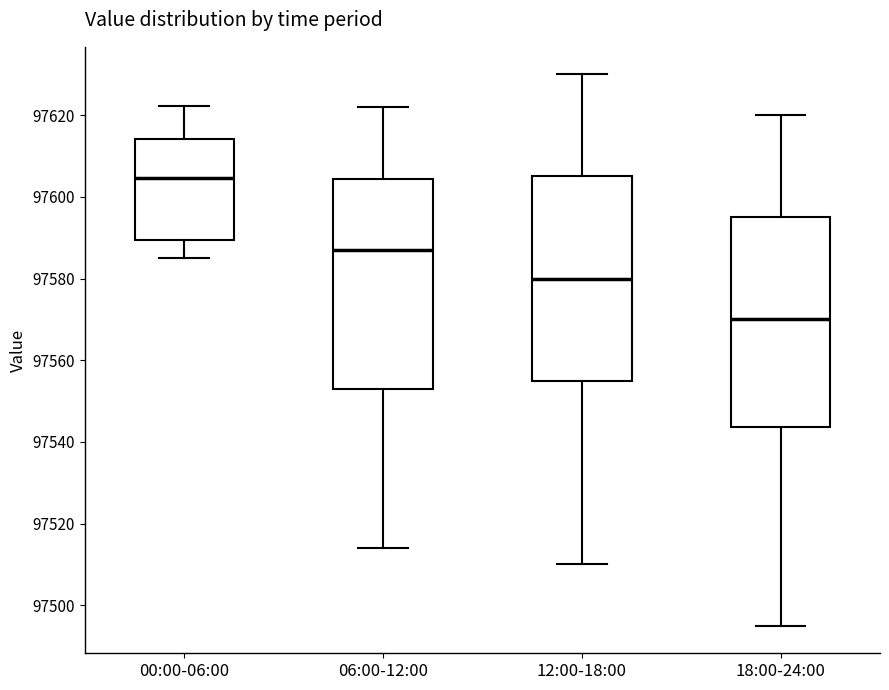

Reading left to right, transcribe this box plot: for each box, give where its median line is, the range the box spans, and where its two whiskers end, as read against the y-axis. The values are not printed on the chart, so give them approximately, as read against the axis.

00:00-06:00: median 97604, box 97590 to 97614, whiskers 97586 to 97622
06:00-12:00: median 97588, box 97554 to 97604, whiskers 97514 to 97622
12:00-18:00: median 97580, box 97556 to 97606, whiskers 97510 to 97630
18:00-24:00: median 97570, box 97544 to 97596, whiskers 97496 to 97620